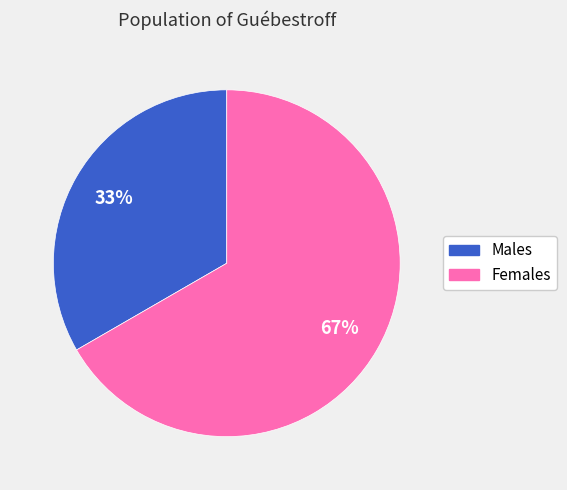

Which has a higher value, Males or Females?

Females